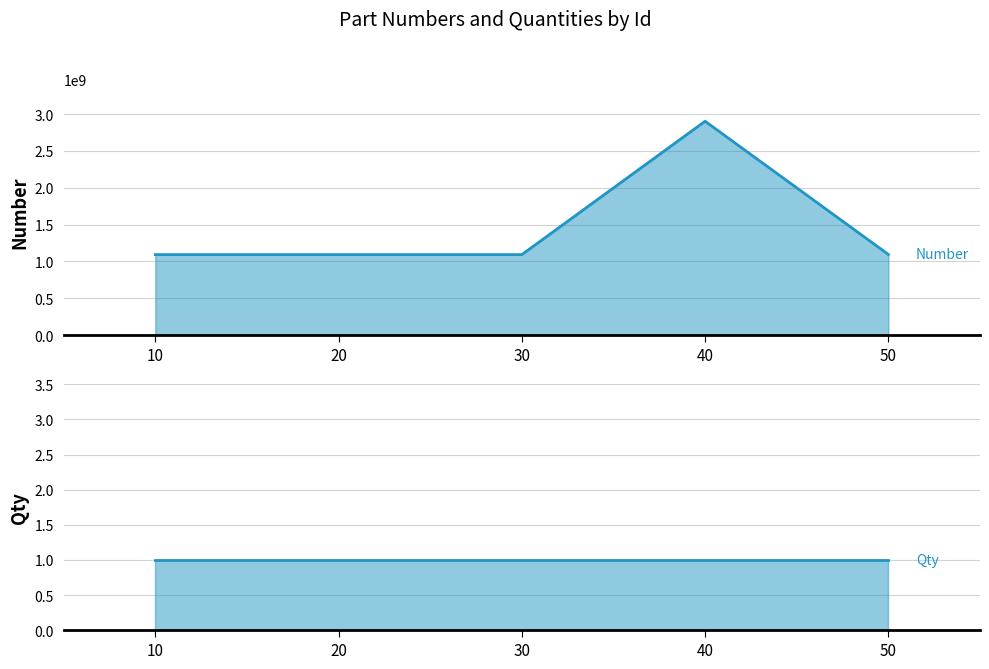

What is the average value of the Number series?

1455061692